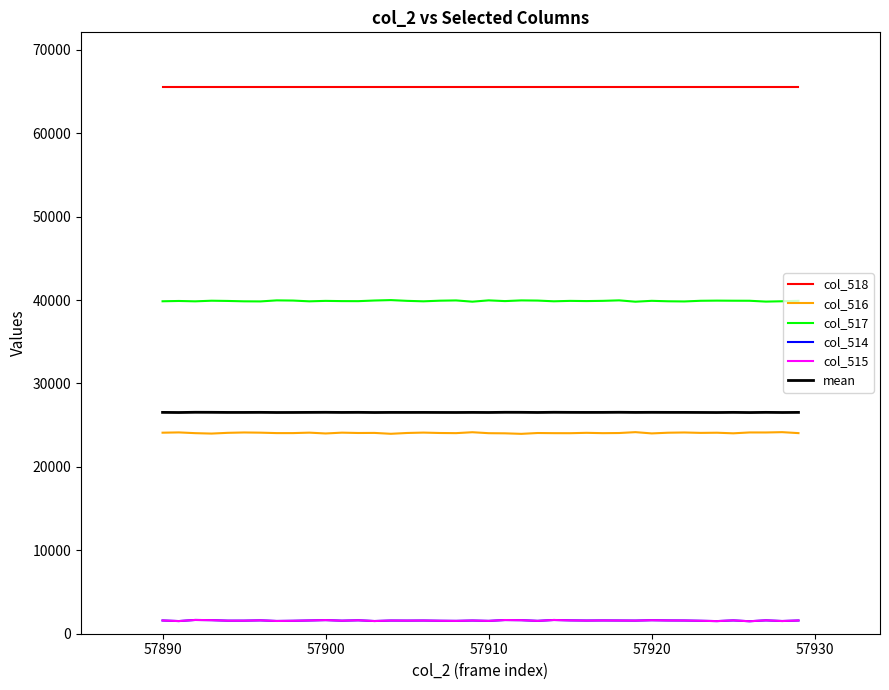

What is the smallest value displayed?

1497.0